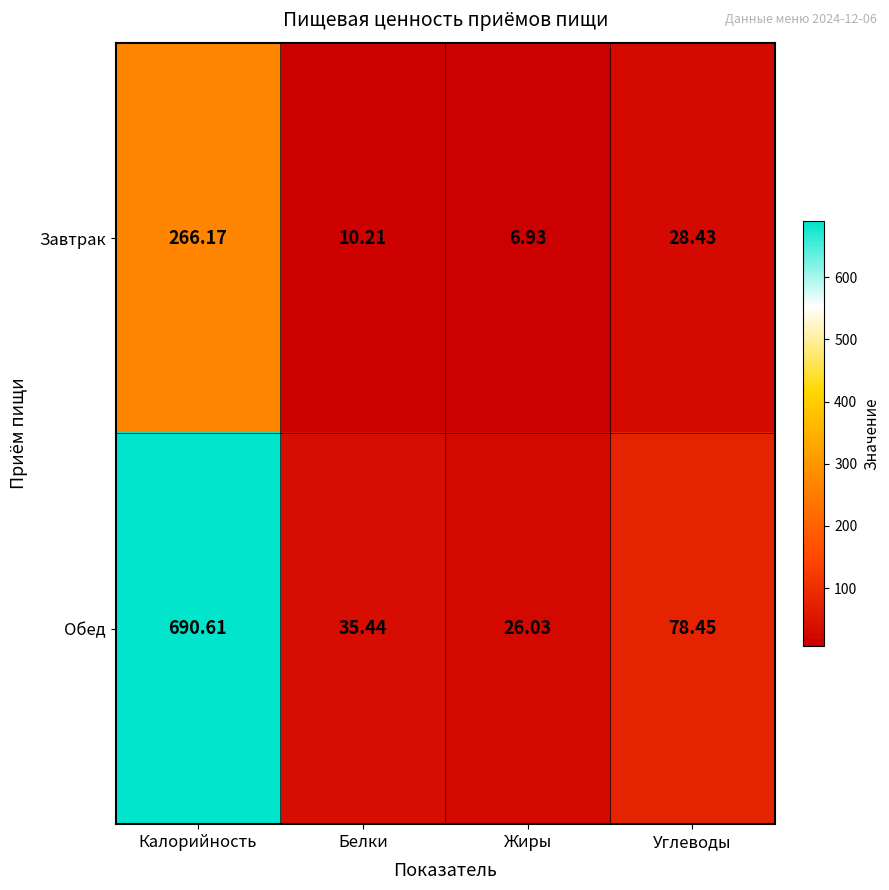

Which category has the lowest value in the Обед series?

Жиры